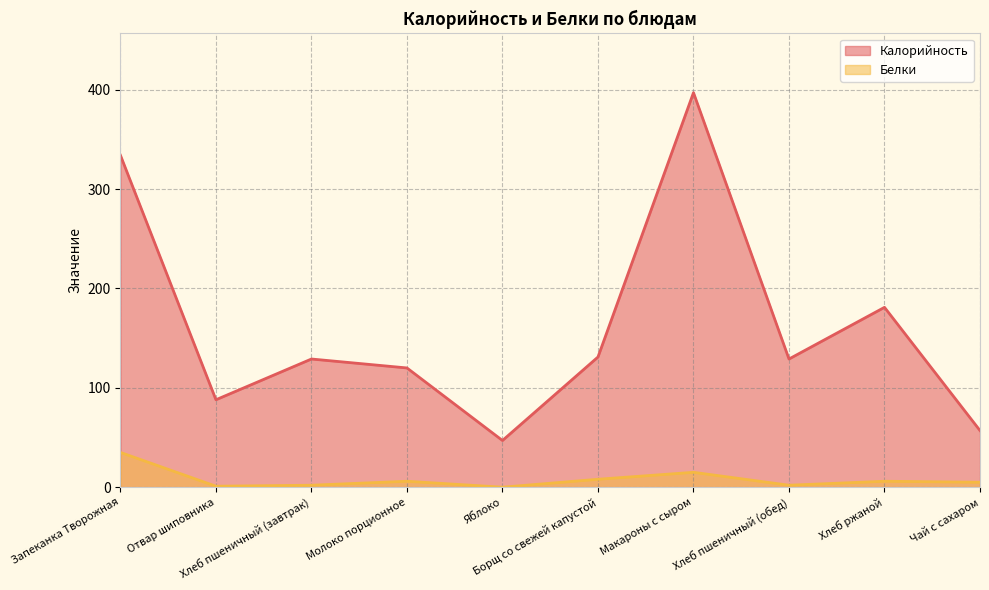

True or false: Белки and Калорийность intersect in this chart.

False